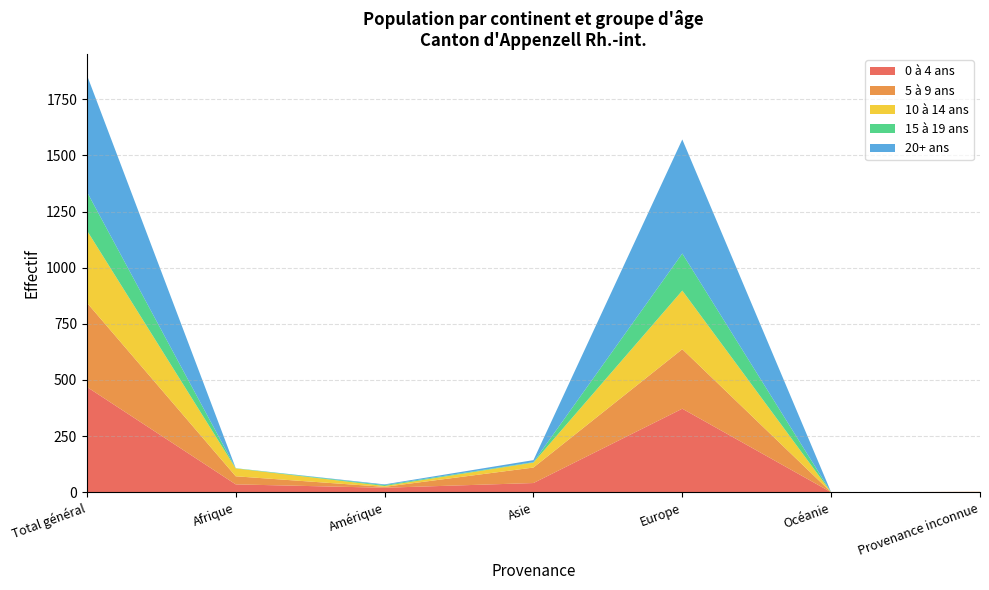

Reading left to right, extract all data points from this chart.

0 à 4 ans: Total général=469	Afrique=35	Amérique=20	Asie=41	Europe=372	Océanie=0	Provenance inconnue=1
5 à 9 ans: Total général=375	Afrique=36	Amérique=4	Asie=69	Europe=265	Océanie=0	Provenance inconnue=1
10 à 14 ans: Total général=322	Afrique=35	Amérique=4	Asie=22	Europe=261	Océanie=0	Provenance inconnue=0
15 à 19 ans: Total général=172	Afrique=1	Amérique=4	Asie=2	Europe=165	Océanie=0	Provenance inconnue=0
20+ ans: Total général=520	Afrique=0	Amérique=3	Asie=9	Europe=508	Océanie=0	Provenance inconnue=0